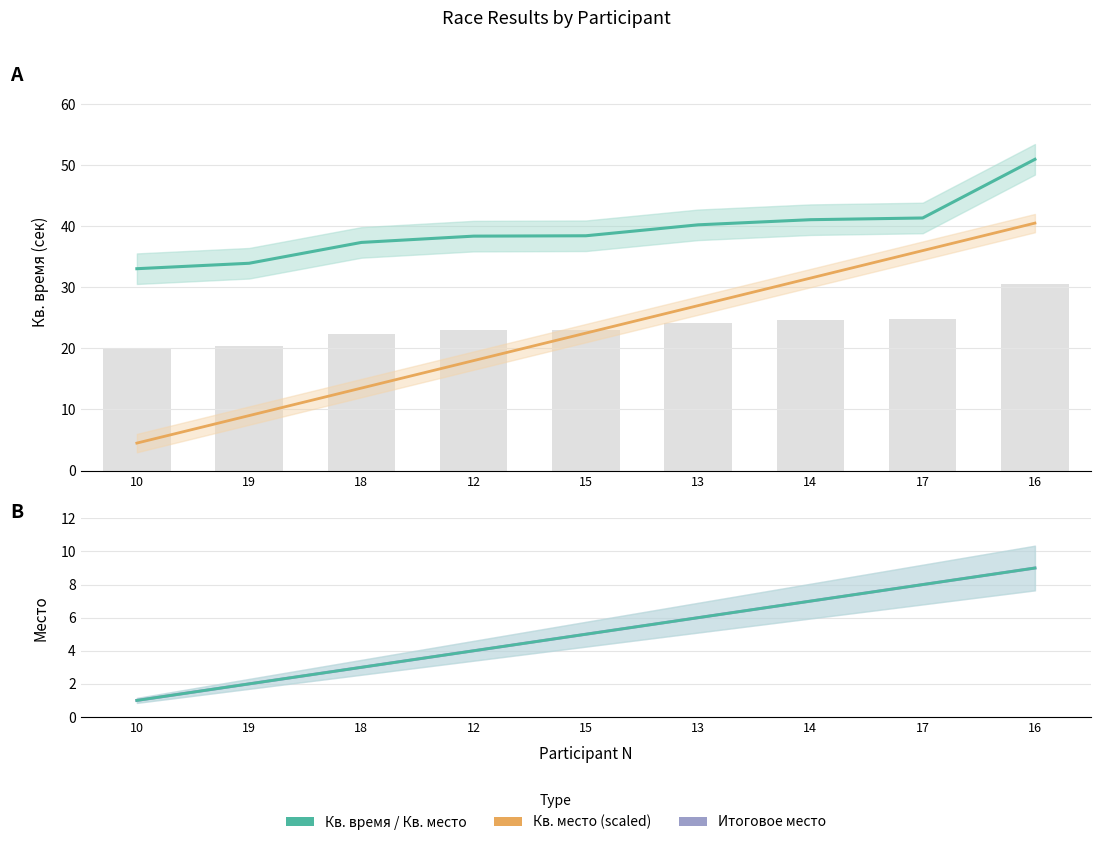

What is the spread (max minus min) of values at 16?

41.9